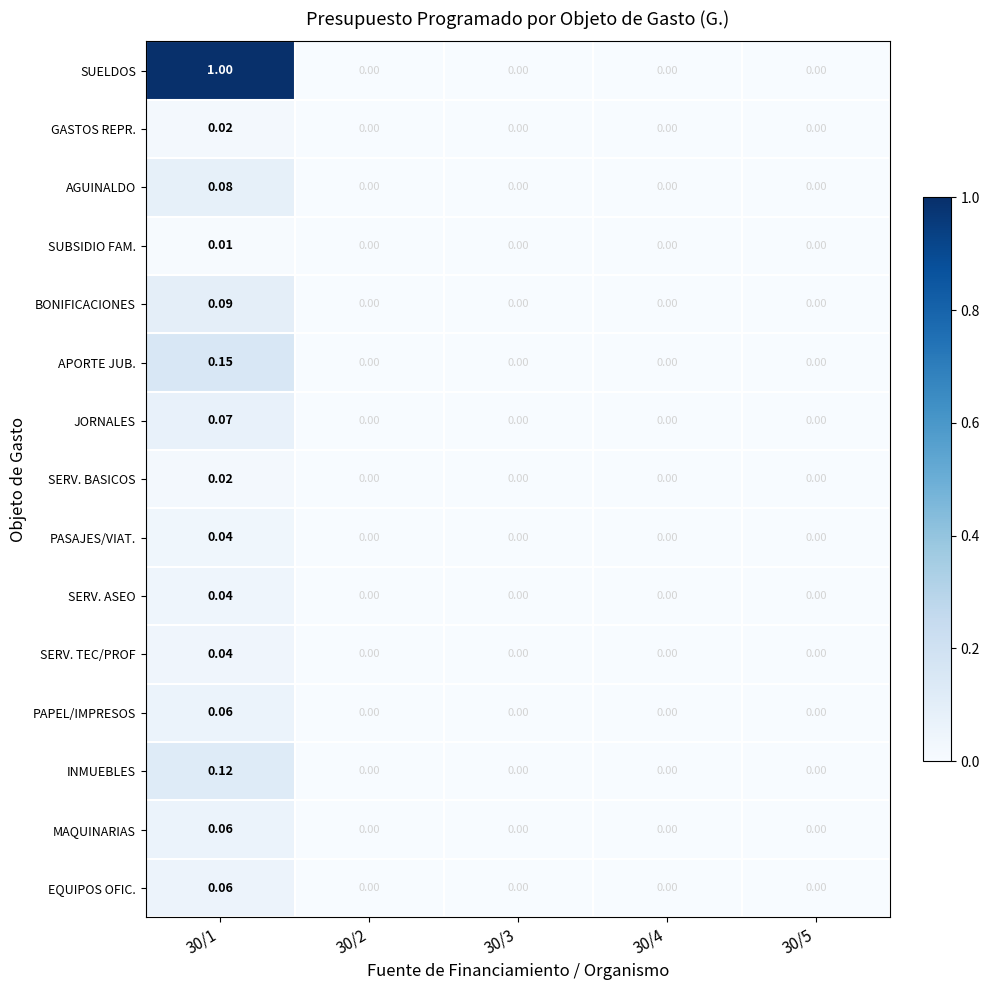

Which series has the widest spread of values?

SUELDOS